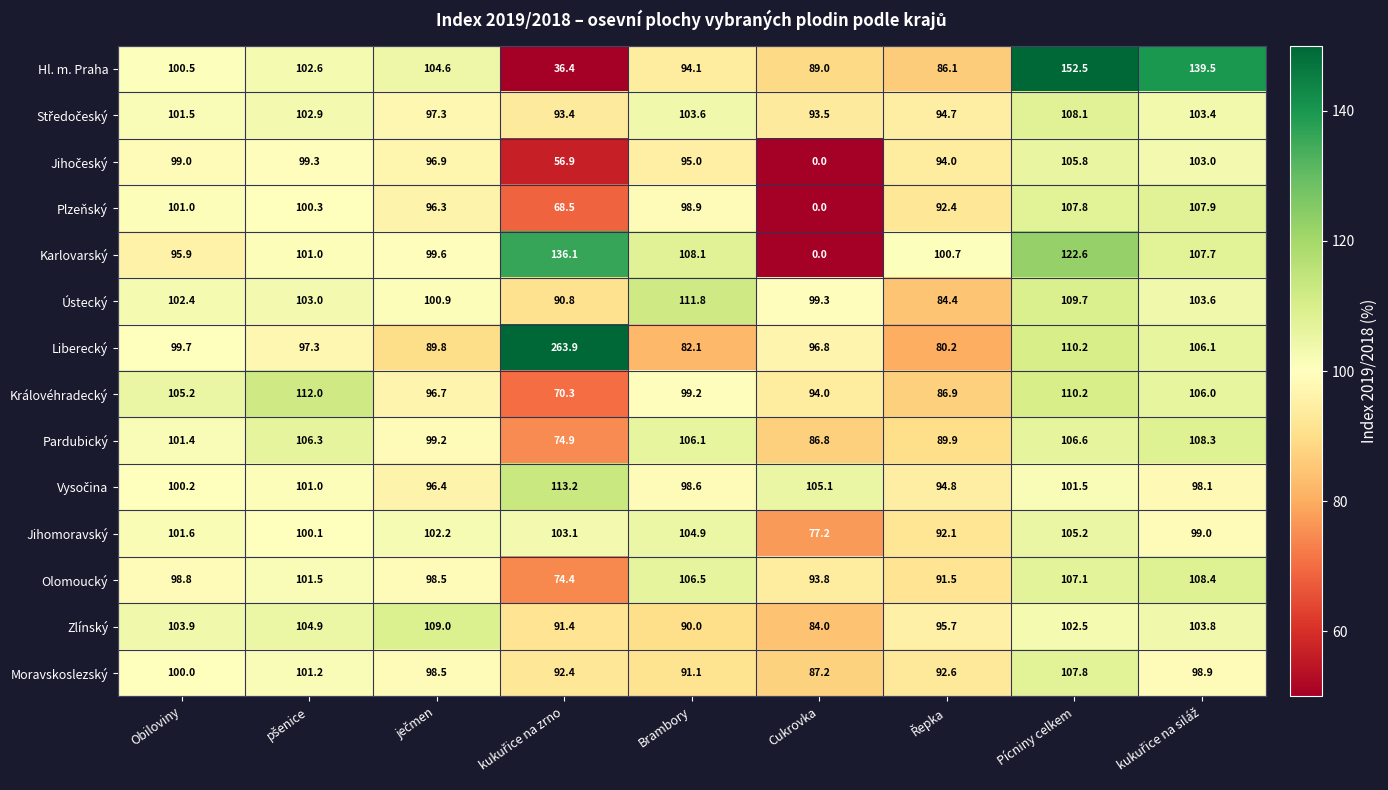

Which series has the largest range (max minus min)?

Liberecký